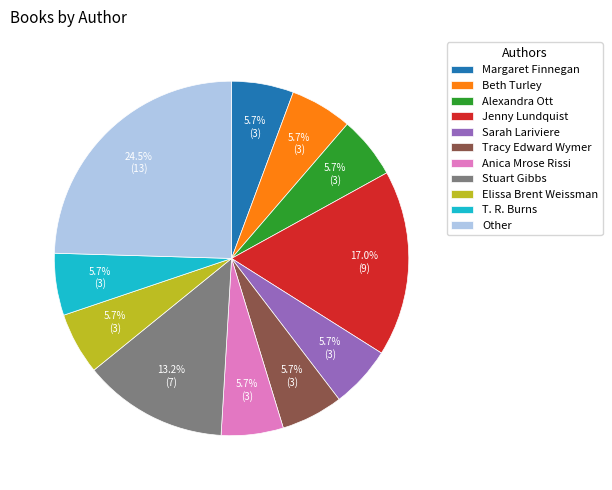

Which slice is the largest?

Other